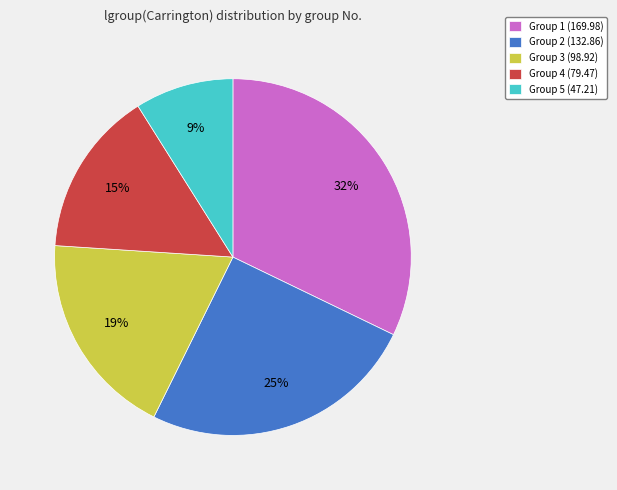

How many slices are in this pie chart?

5